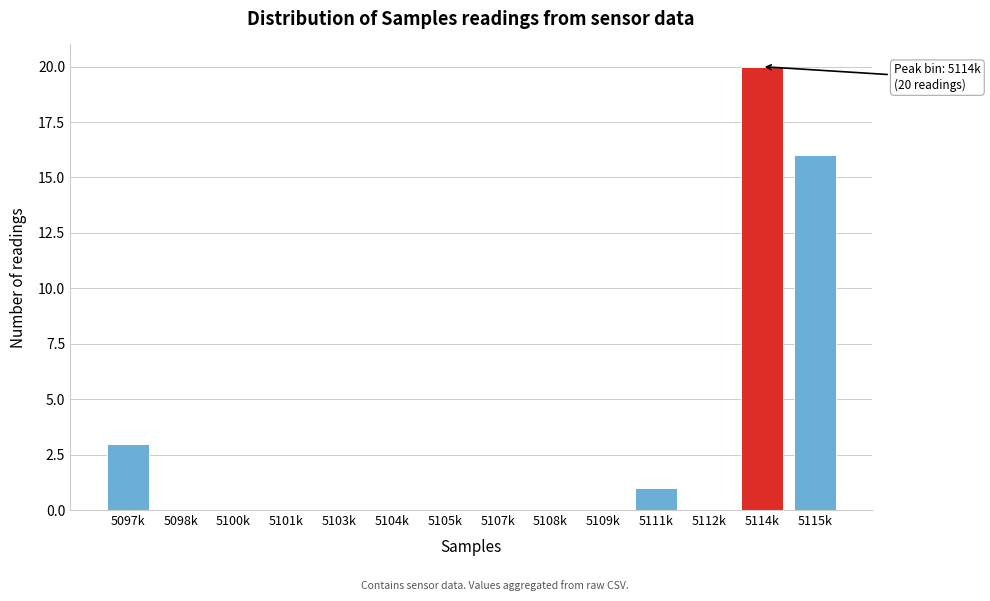

Reading right to left, extract all data points from this chart.

5115k=16	5114k=20	5112k=0	5111k=1	5109k=0	5108k=0	5107k=0	5105k=0	5104k=0	5103k=0	5101k=0	5100k=0	5098k=0	5097k=3